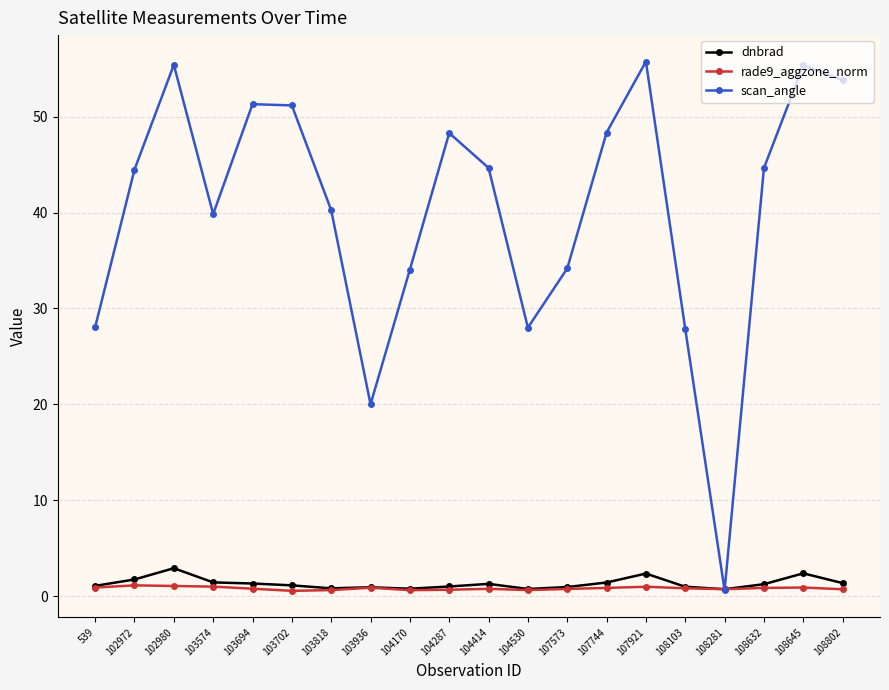

What is the value of the dnbrad point at the 12th from the left?

0.7